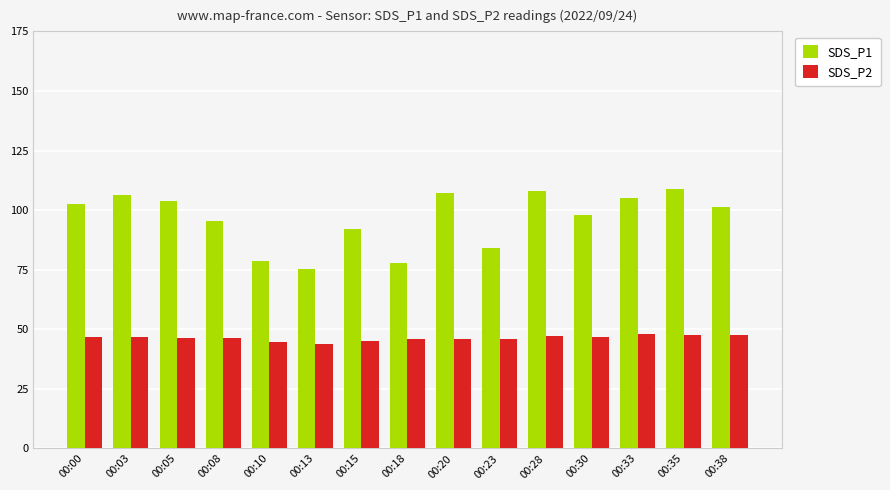

Which series has the largest total across all categories?

SDS_P1